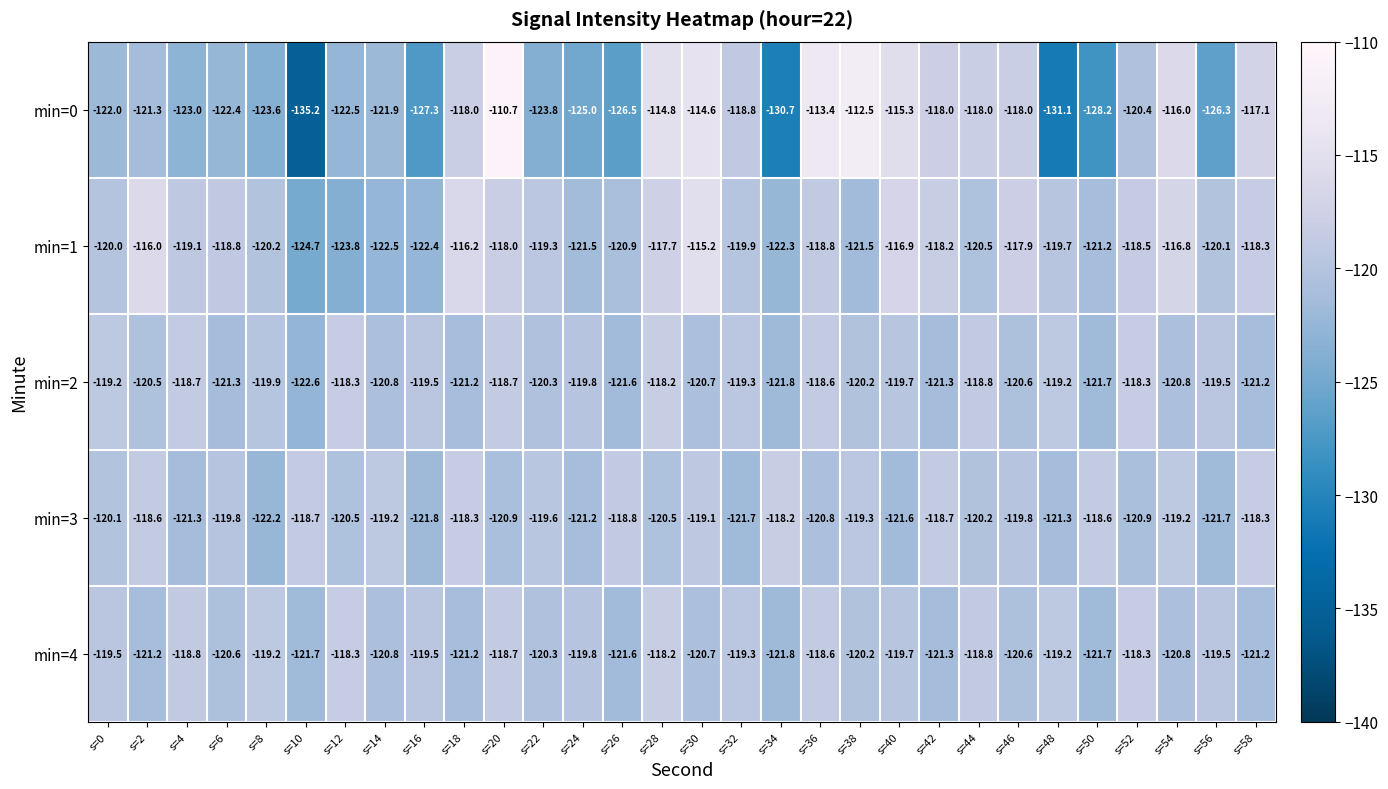

Count the number of categories in the chart.

30